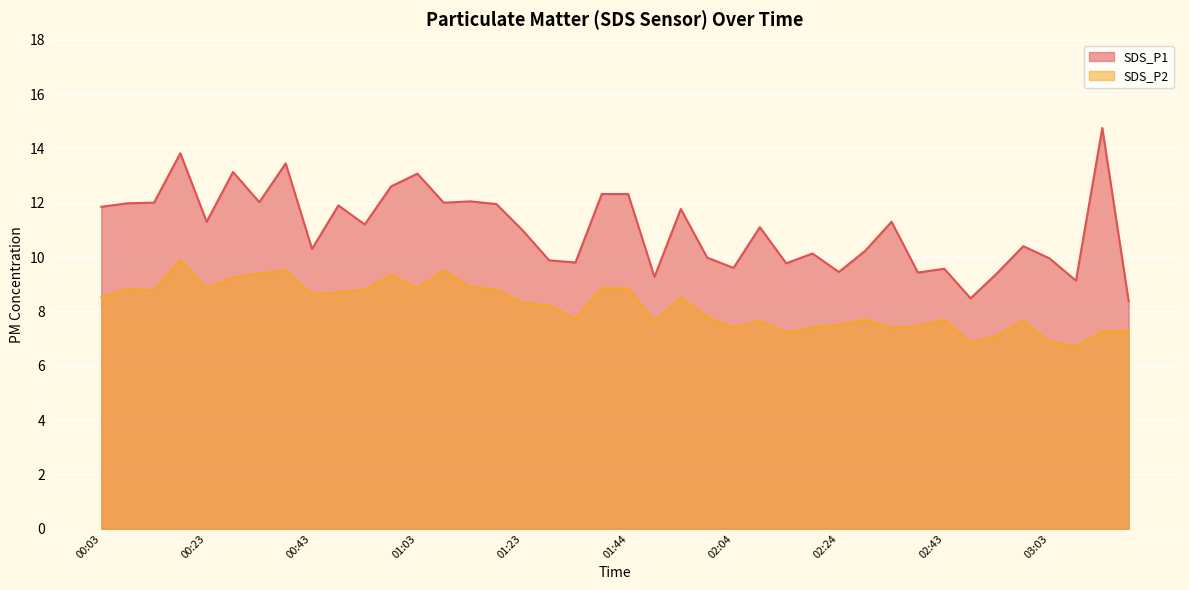

Is it true that SDS_P2 equals 8.2 at 01:29?

True